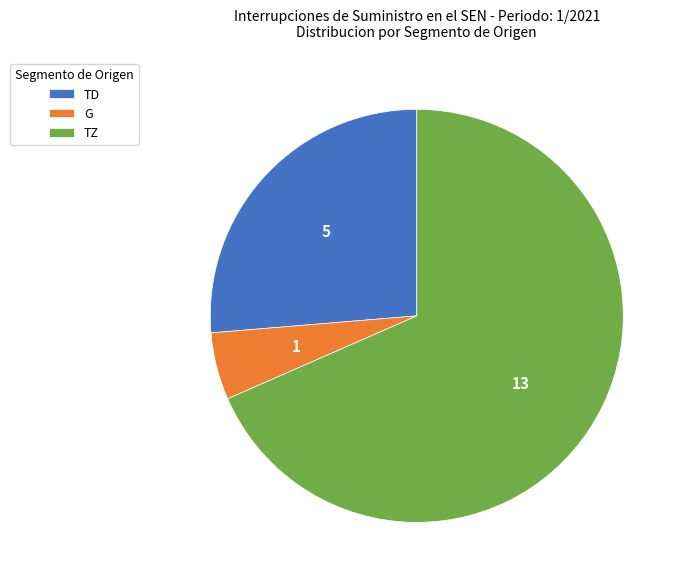

What is the largest slice in the pie chart?

TZ